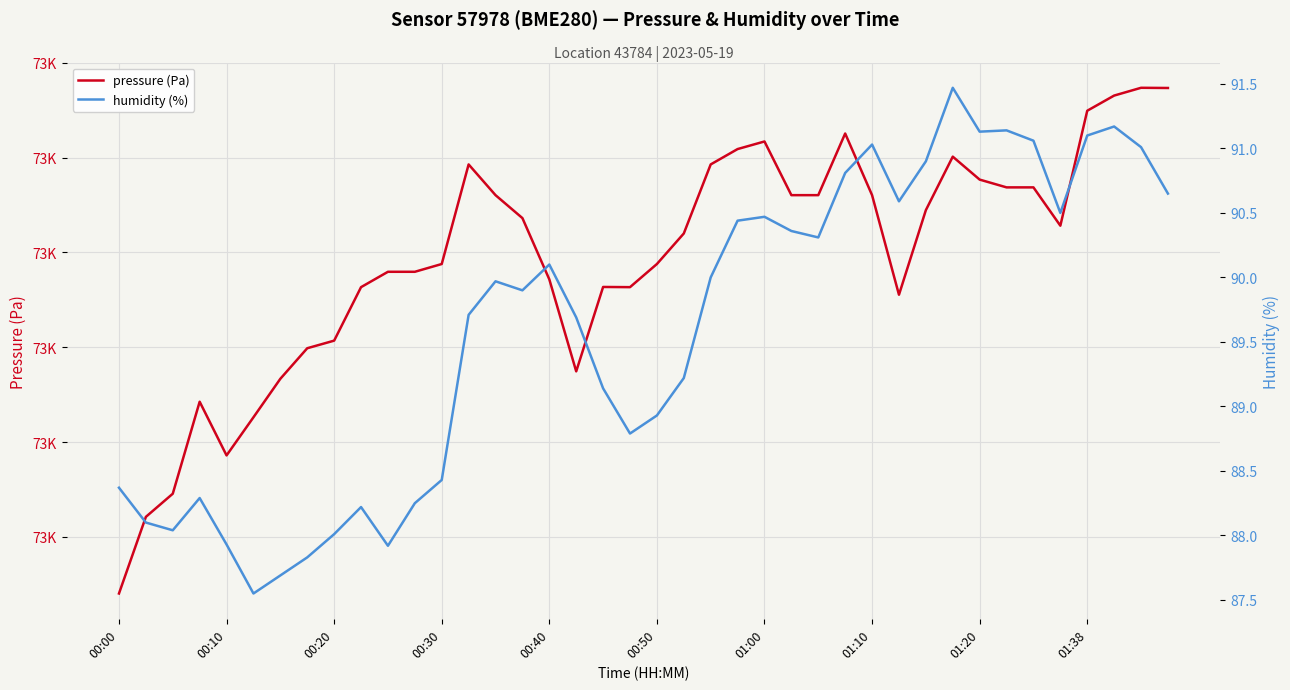

True or false: humidity (%) and pressure (Pa) cross at least once.

False